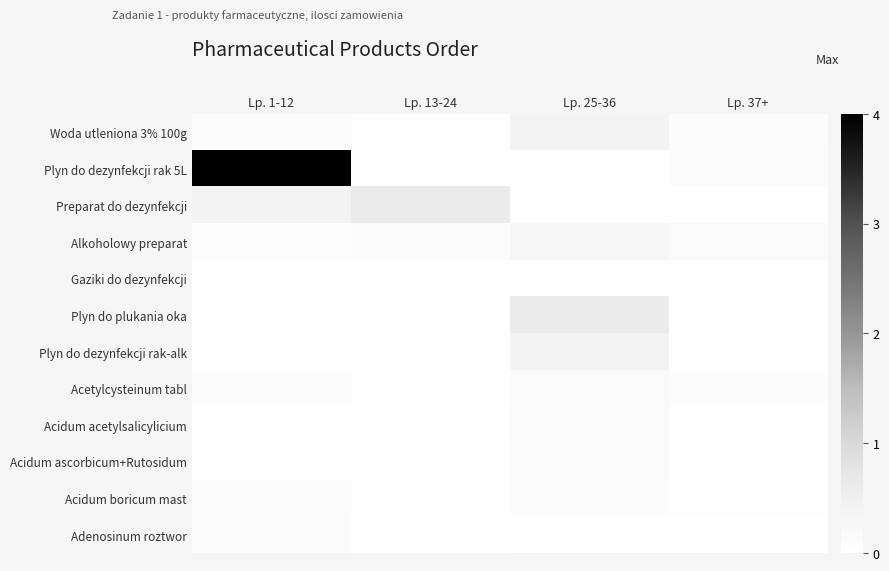

Which series has the largest range (max minus min)?

Plyn do dezynfekcji rak 5L